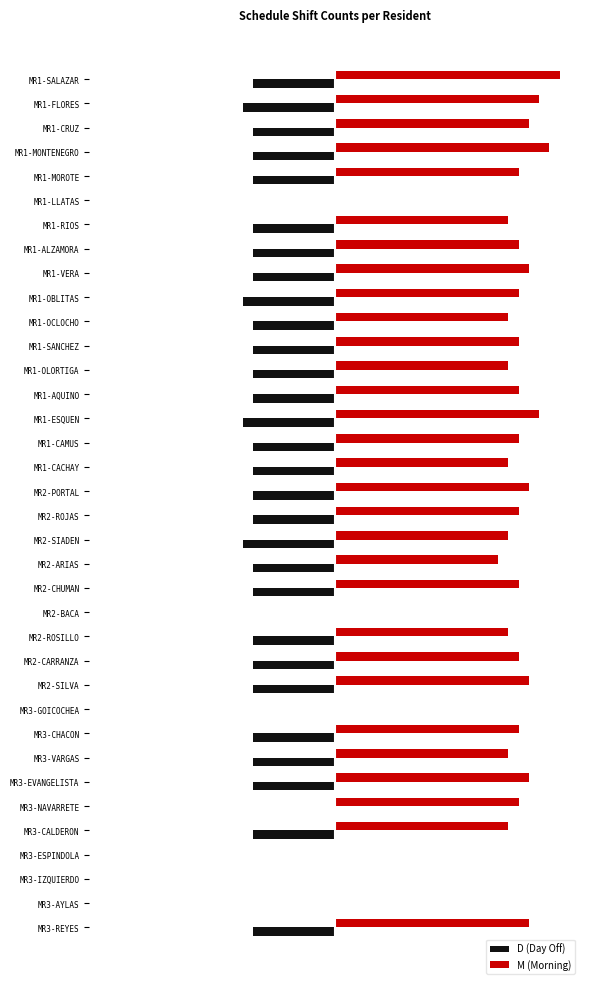

What are all the series names shown in the legend?

D (Day Off), M (Morning)